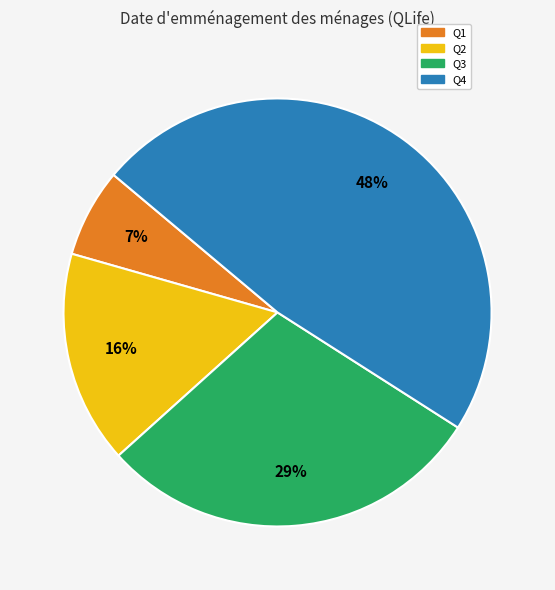

Is there a majority slice in this chart?

No